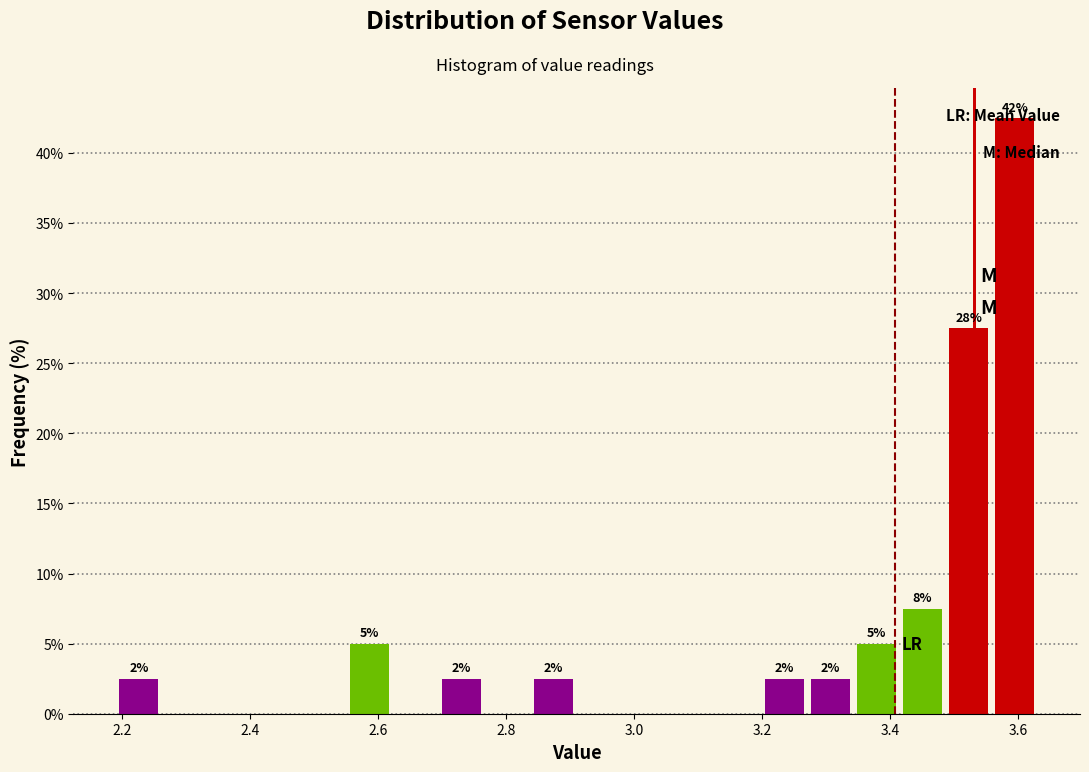

Around what value on the x-axis is the tallest bar? Give the approximate position of its centre, as read against the axis.

3.60